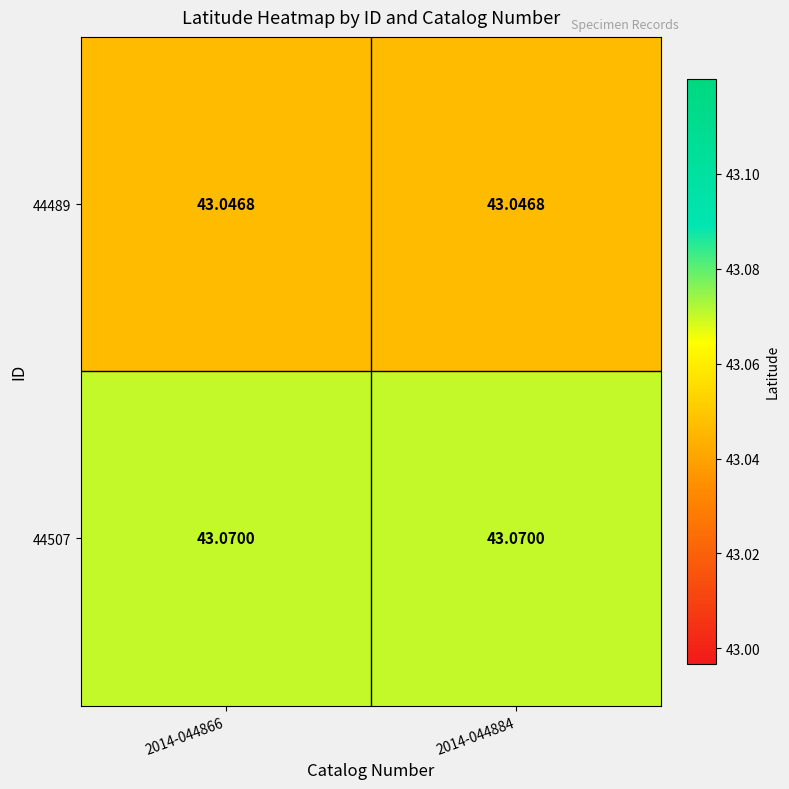

Is the value of 44489 at 2014-044866 greater than the value of 44507 at 2014-044866?

No